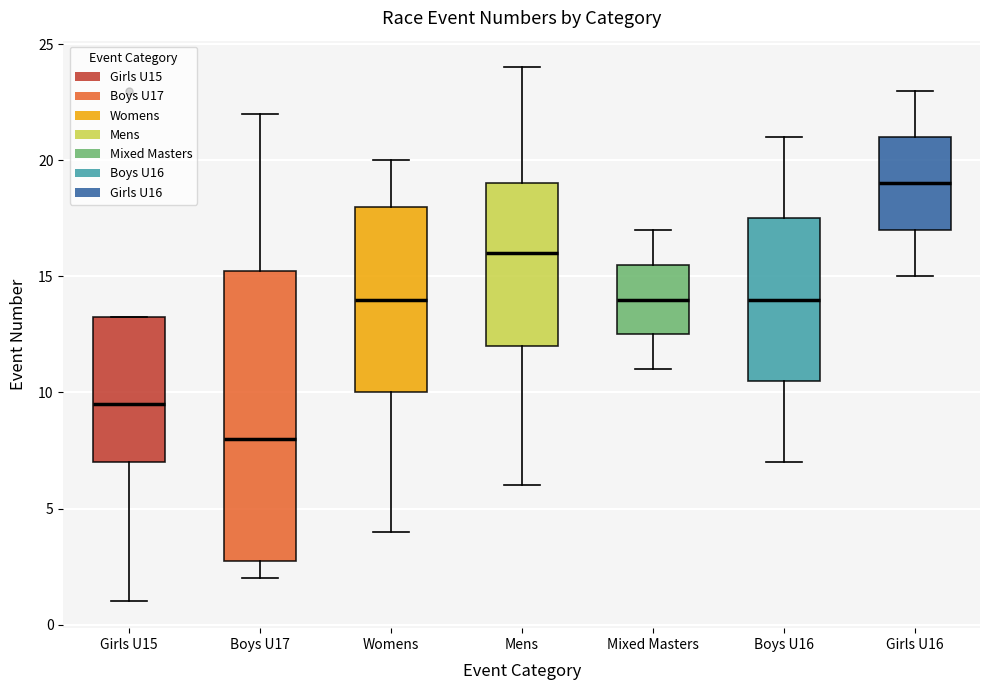

Reading left to right, transcribe this box plot: for each box, give where its median line is, the range the box spans, and where its two whiskers end, as read against the y-axis. The values are not printed on the chart, so give them approximately, as read against the axis.

Girls U15: median 9.5, box 7.0 to 13.5, whiskers 1.0 to 13.5
Boys U17: median 8.0, box 3.0 to 15.5, whiskers 2.0 to 22.0
Womens: median 14.0, box 10.0 to 18.0, whiskers 4.0 to 20.0
Mens: median 16.0, box 12.0 to 19.0, whiskers 6.0 to 24.0
Mixed Masters: median 14.0, box 12.5 to 15.5, whiskers 11.0 to 17.0
Boys U16: median 14.0, box 10.5 to 17.5, whiskers 7.0 to 21.0
Girls U16: median 19.0, box 17.0 to 21.0, whiskers 15.0 to 23.0